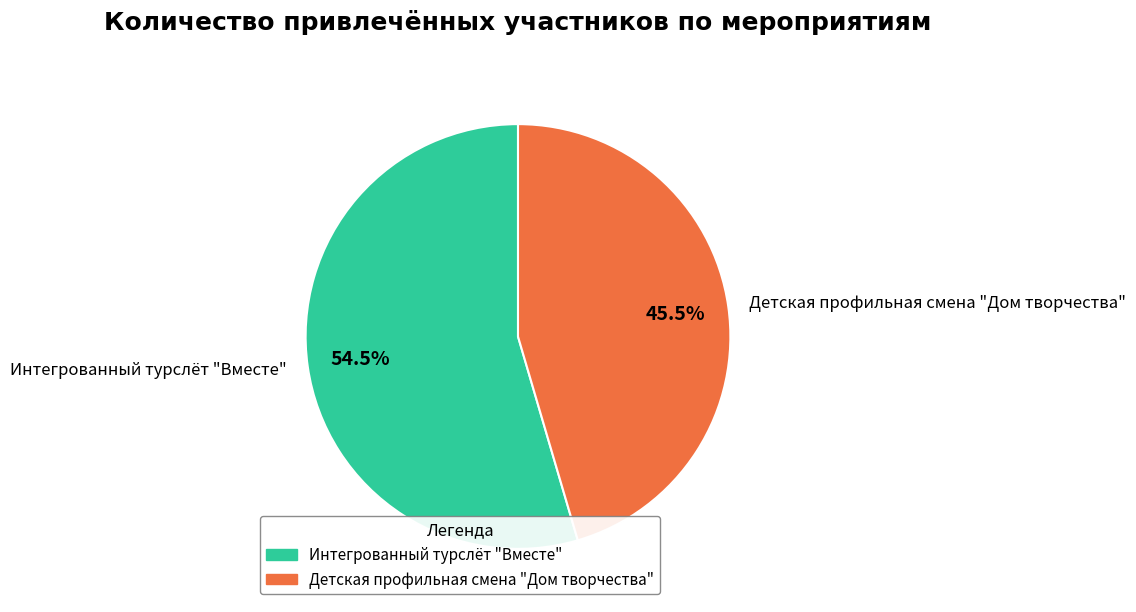

Which category has the smallest portion of the pie?

Детская профильная смена "Дом творчества"